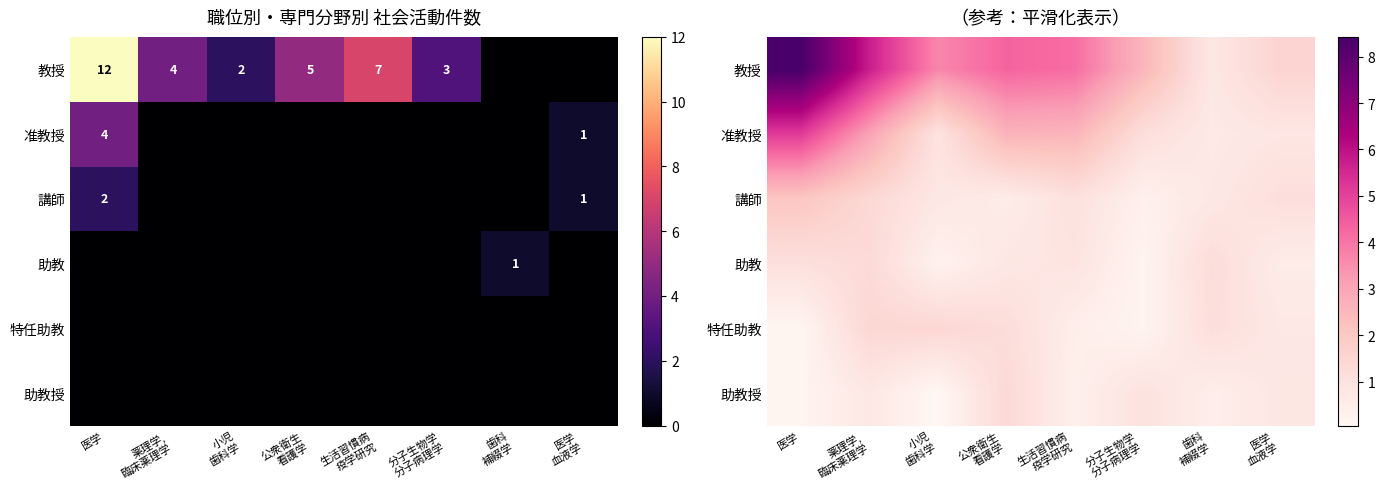

True or false: 助教授 has a value of 0.5 at 歯科 補綴学.

True